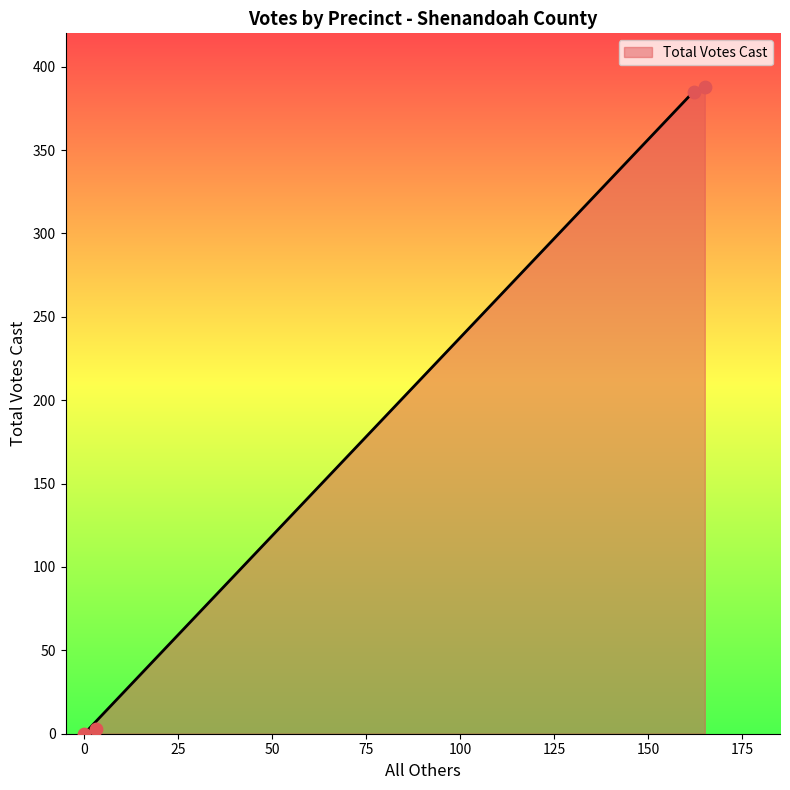

What is the change in value from 162 to 165?

+3